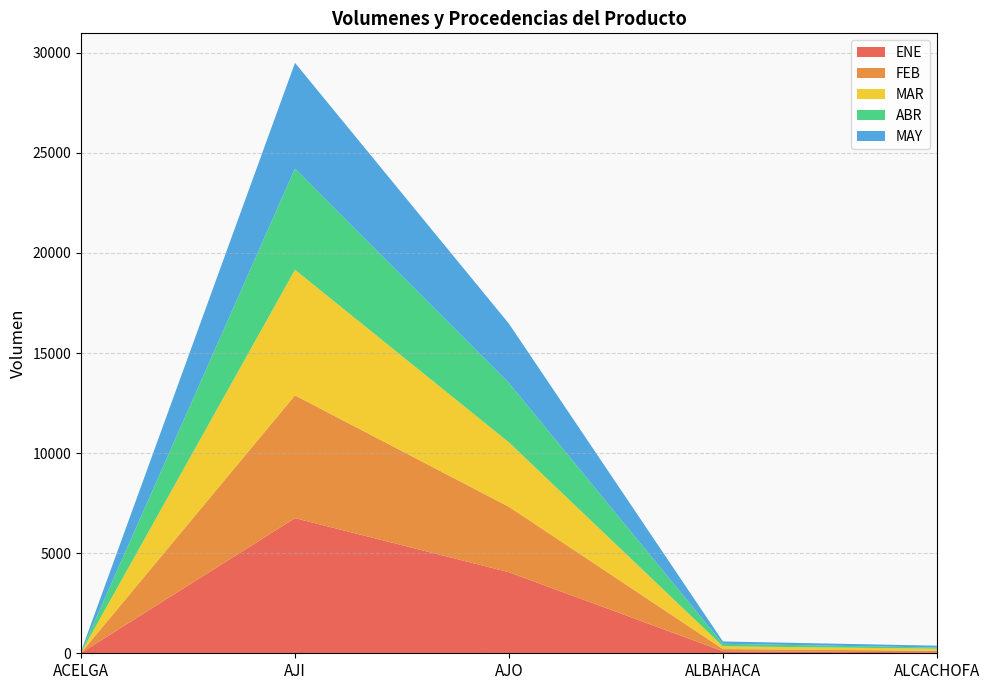

Reading left to right, what are all the values shown in this chart?

ENE: ACELGA=17	AJI=6753	AJO=4048	ALBAHACA=105	ALCACHOFA=47
FEB: ACELGA=4	AJI=6131	AJO=3268	ALBAHACA=107	ALCACHOFA=81
MAR: ACELGA=13	AJI=6274	AJO=3220	ALBAHACA=136	ALCACHOFA=101
ABR: ACELGA=27	AJI=5055	AJO=2965	ALBAHACA=126	ALCACHOFA=58
MAY: ACELGA=27	AJI=5282	AJO=2963	ALBAHACA=116	ALCACHOFA=93